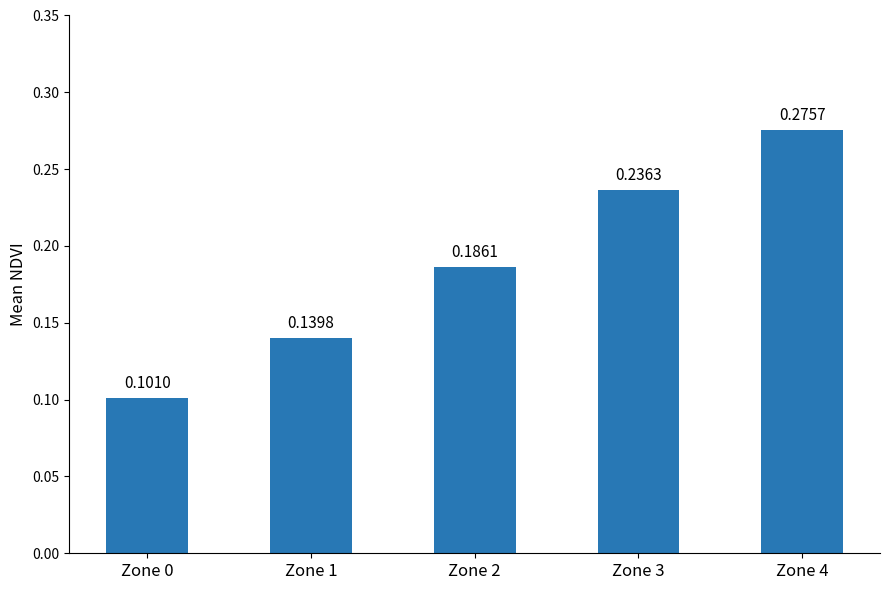

List the labels in order of value, smallest first.

Zone 0, Zone 1, Zone 2, Zone 3, Zone 4